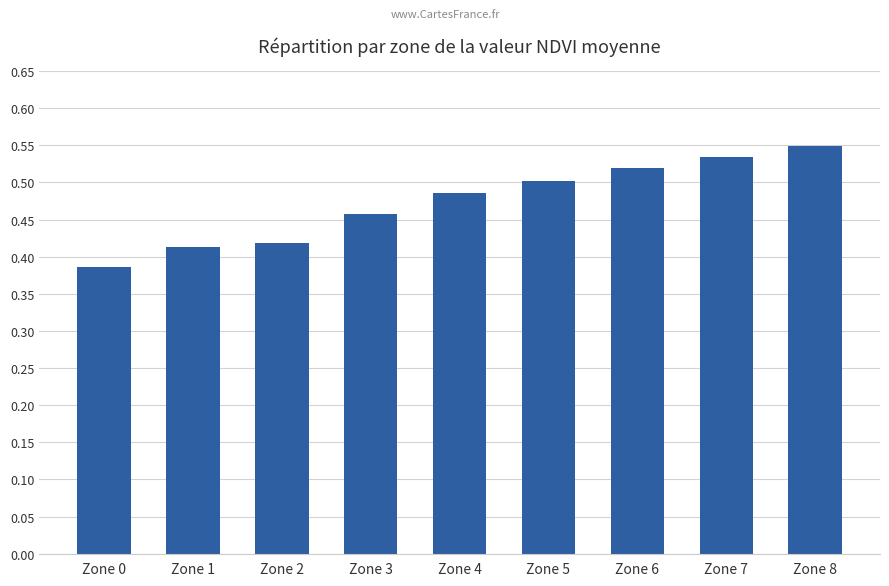

Which category has the lowest value across all series?

Zone 0